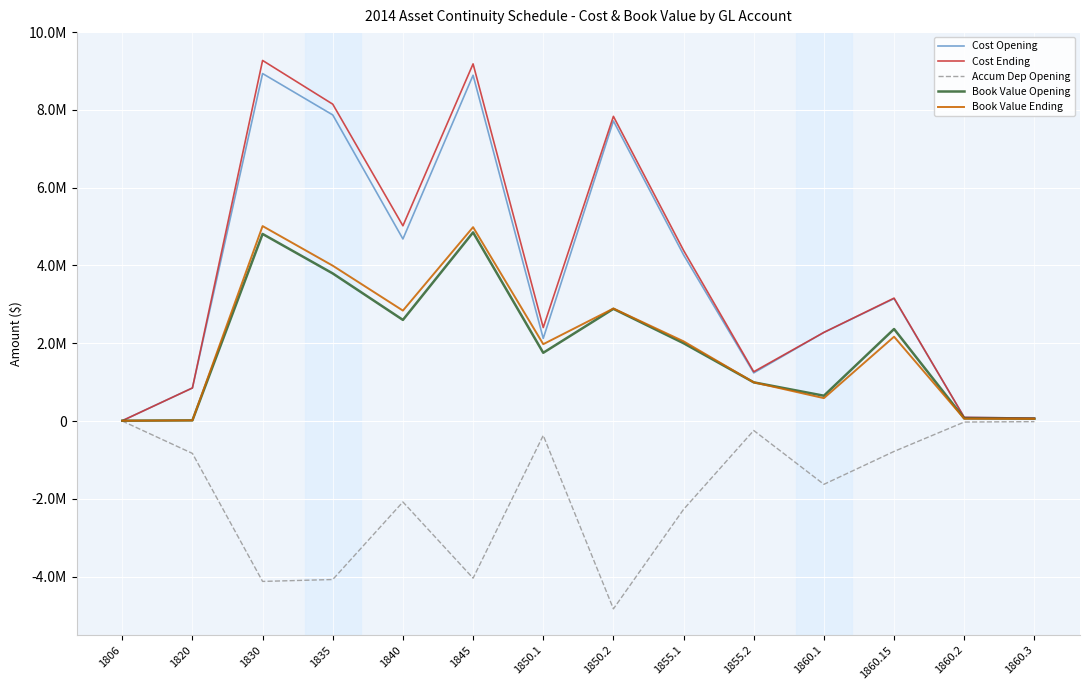

Is this an area chart (filled region under the line)?

No